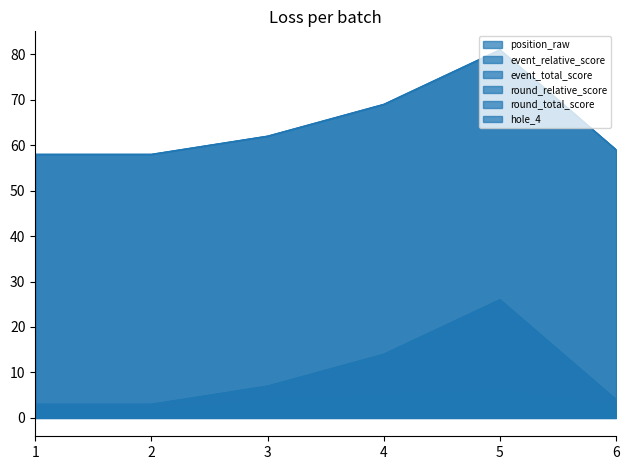

Reading left to right, extract all data points from this chart.

position_raw: 1=1	2=1	3=4	4=5	5=6	6=3
event_relative_score: 1=3	2=3	3=7	4=14	5=26	6=4
event_total_score: 1=58	2=58	3=62	4=69	5=81	6=59
round_relative_score: 1=3	2=3	3=7	4=14	5=26	6=4
round_total_score: 1=58	2=58	3=62	4=69	5=81	6=59
hole_4: 1=2	2=2	3=3	4=4	5=6	6=2